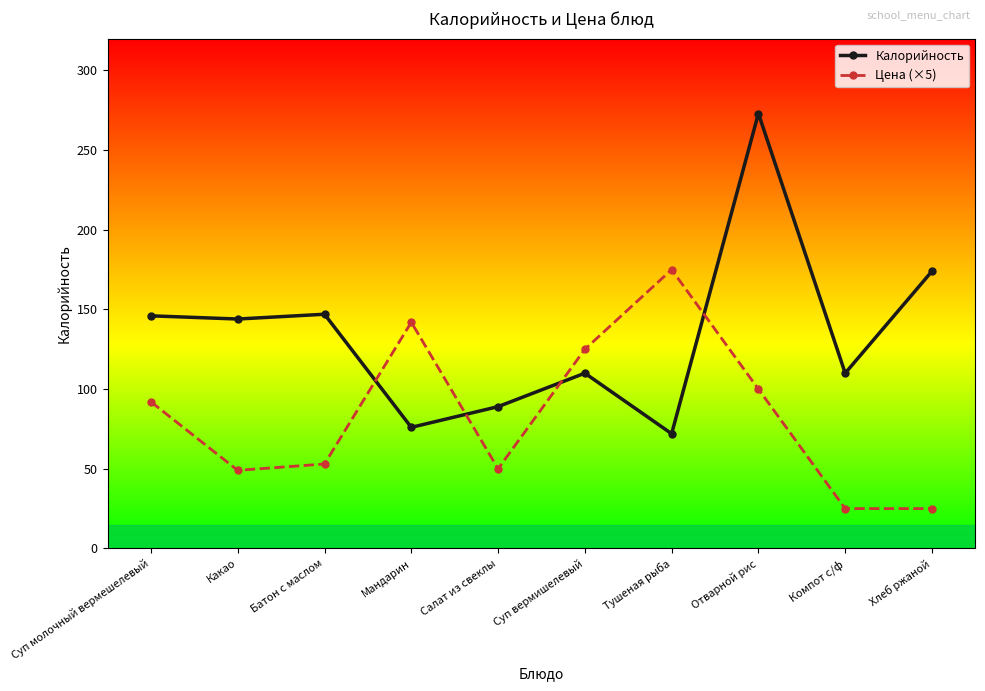

The value of Калорийность at Салат из свеклы is 40. True or false?

False